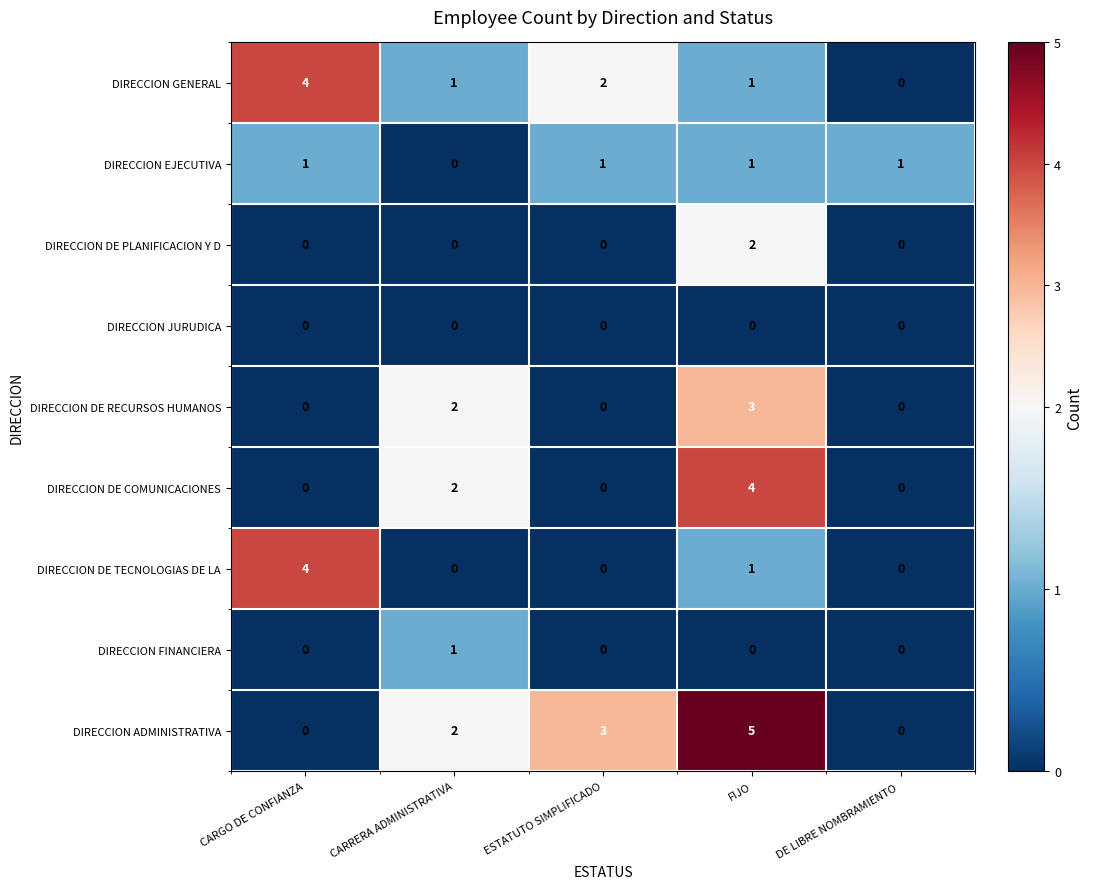

True or false: DIRECCION DE RECURSOS HUMANOS has a value of 2 at FIJO.

False